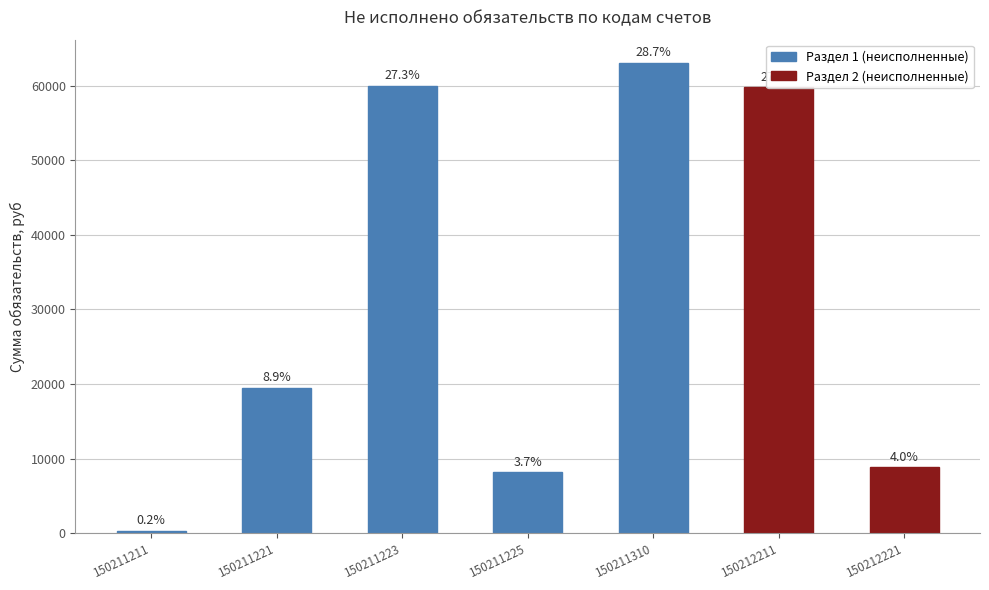

At which category does the chart reach its peak across all series?

150211310